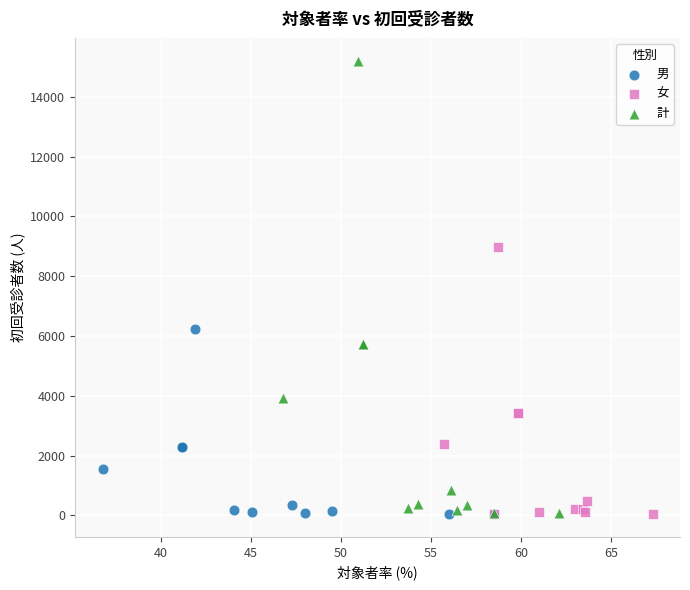

Which series reaches the maximum Y coordinate?

計